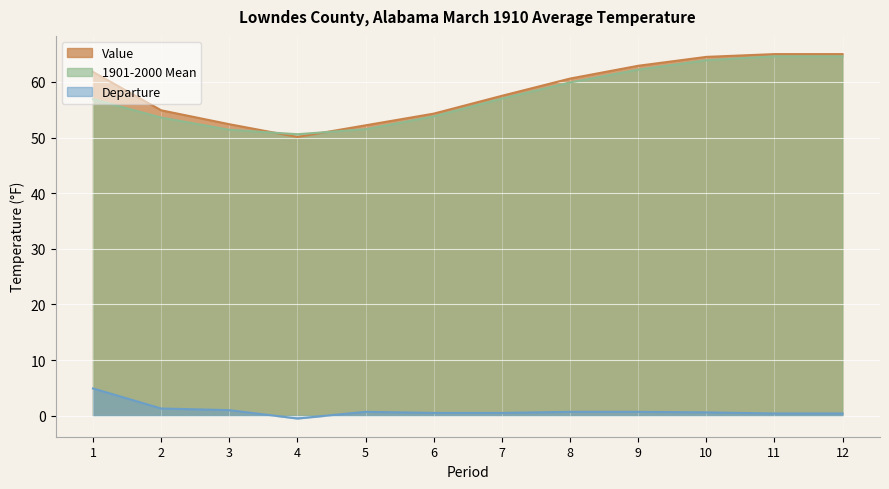

At which category is the sum across all series the highest?

11